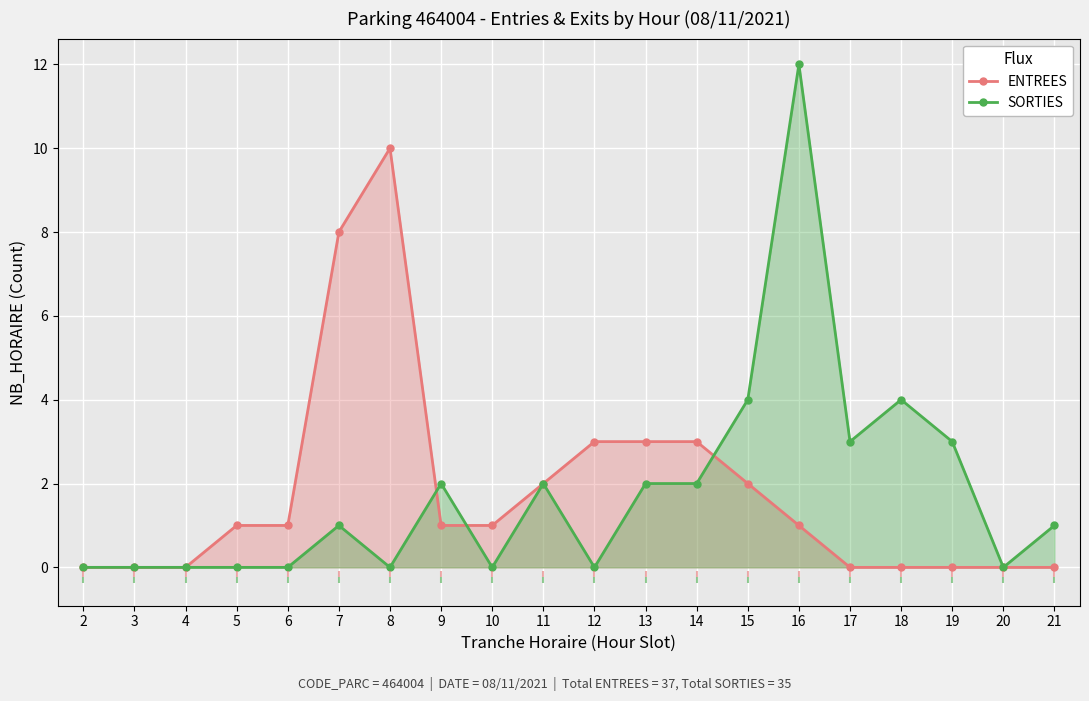

Which series reaches the minimum Y coordinate?

ENTREES